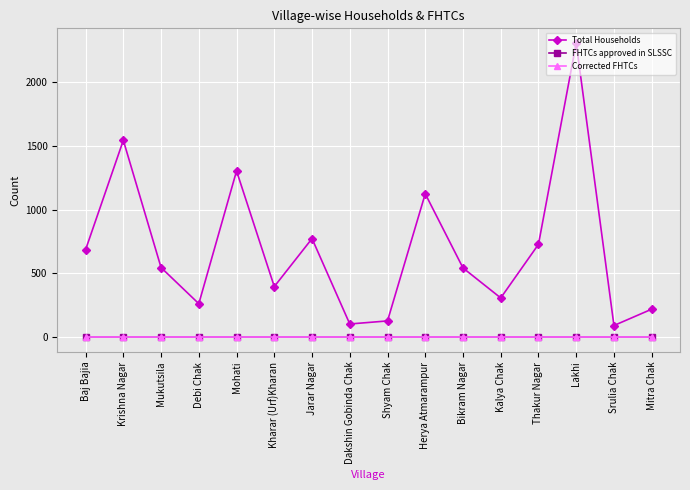

Does the chart display data point markers on the line(s)?

Yes